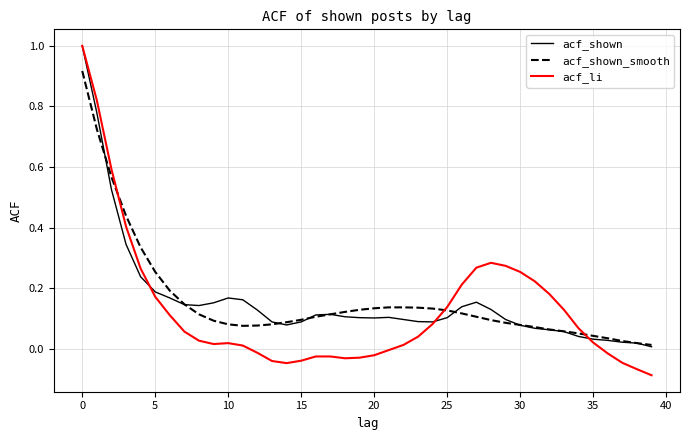

Which series has the largest range (max minus min)?

acf_li